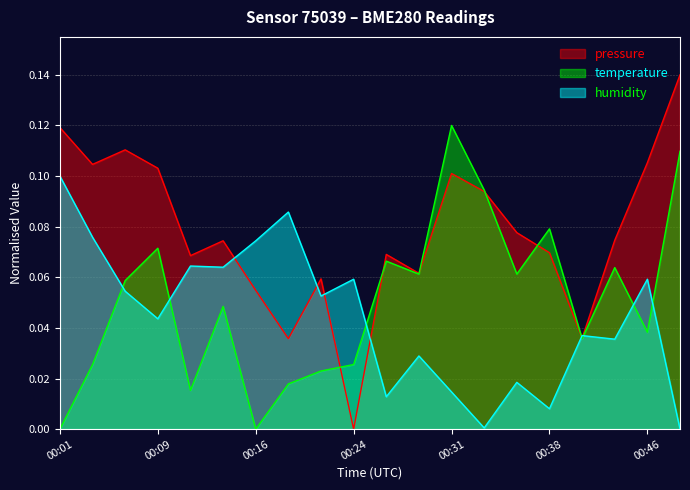

Between 00:33 and 00:41, which series saw the biggest shift?

temperature